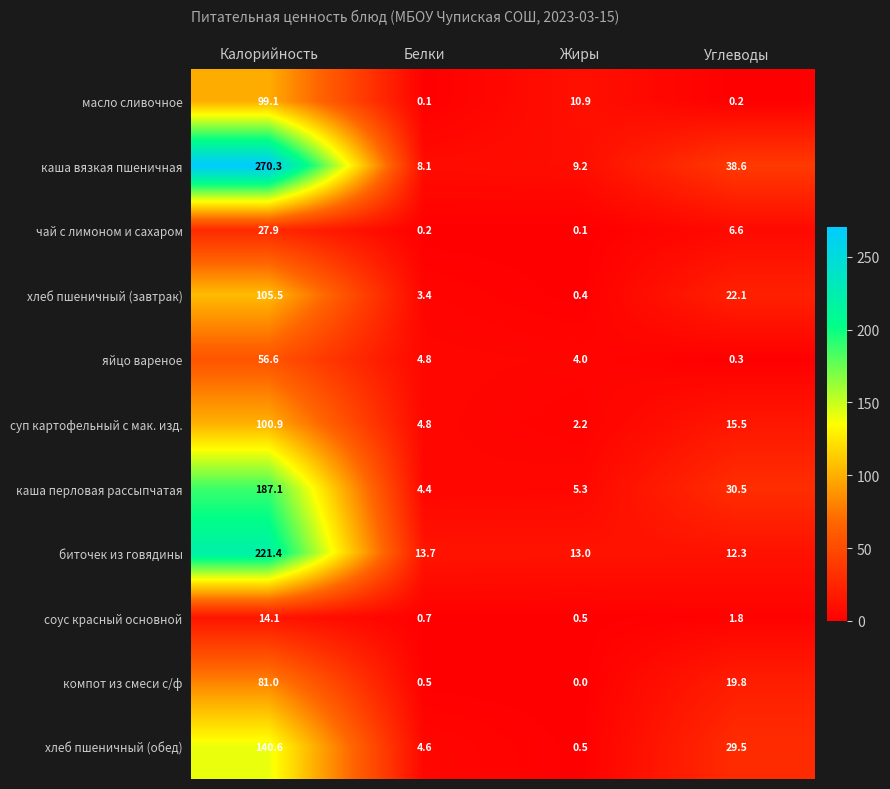

What is the sum of all масло сливочное values?

110.3